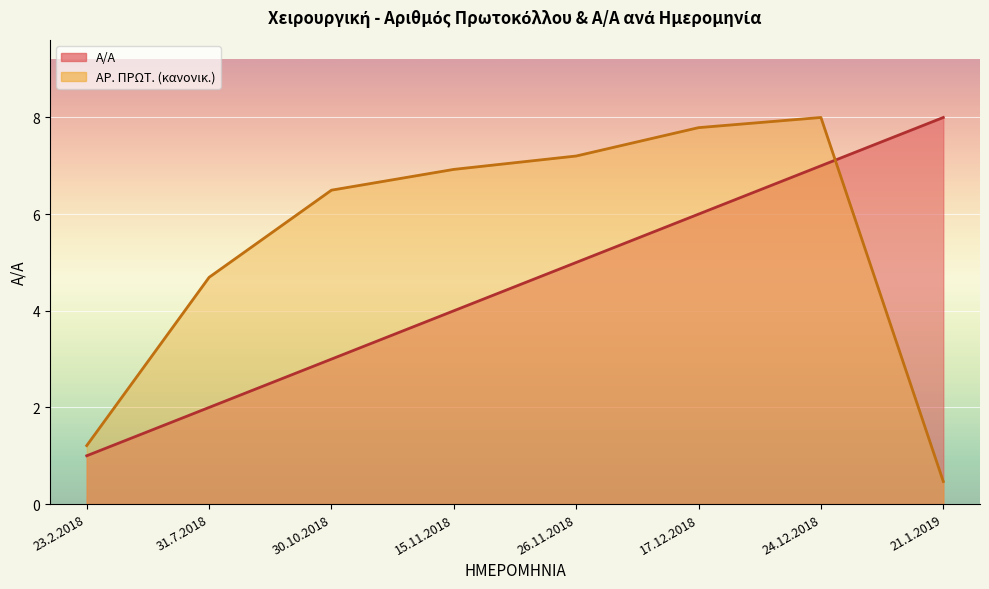

What is the average value of the Α/Α series?

4.5